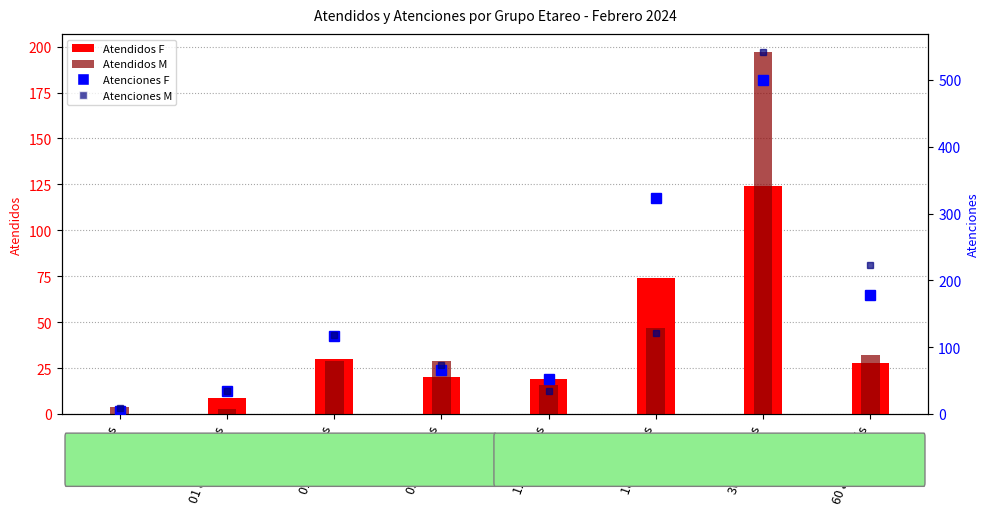

What are all the series names shown in the legend?

Atendidos F, Atendidos M, Atenciones F, Atenciones M